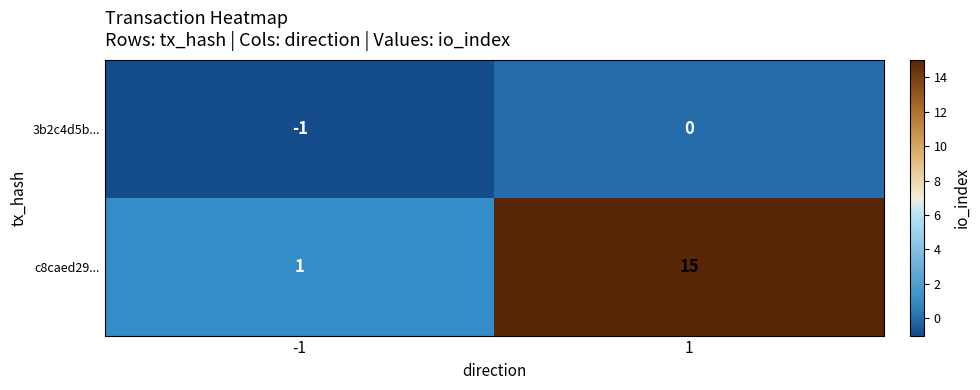

List the labels in order of 3b2c4d5b... value, largest first.

1, -1